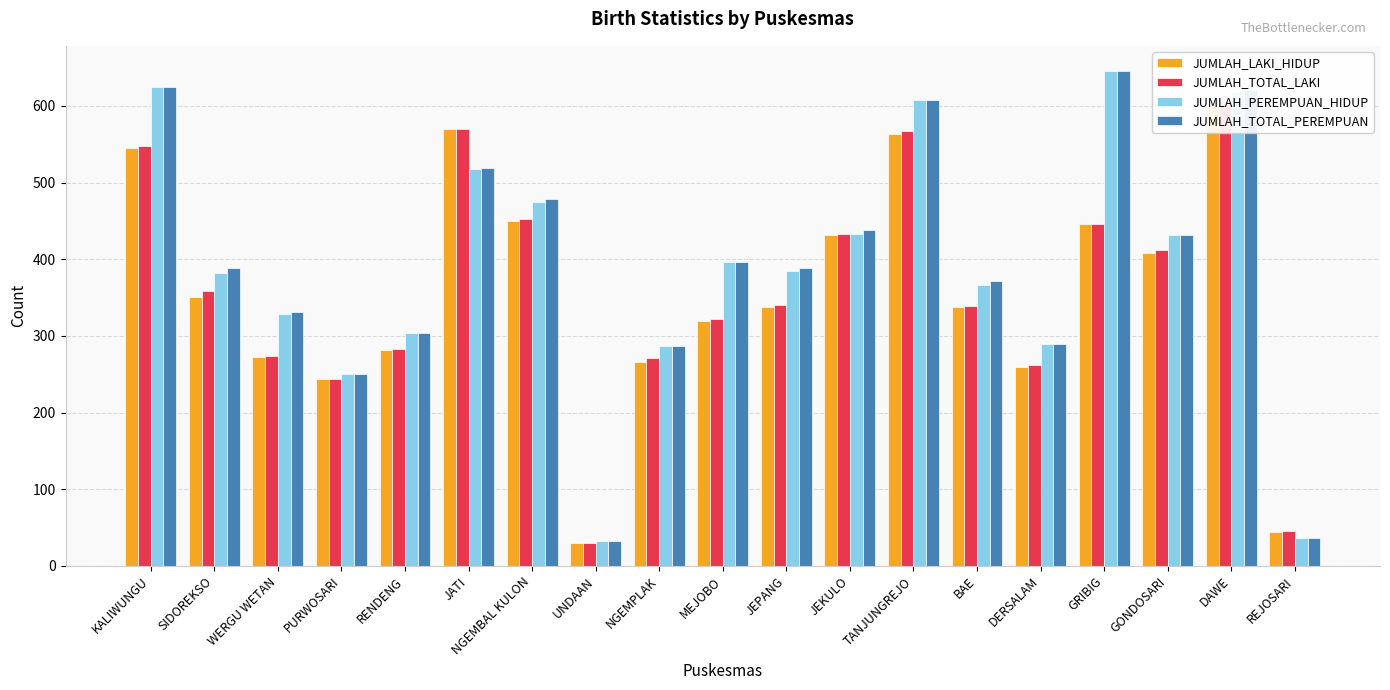

The value of JUMLAH_TOTAL_PEREMPUAN at BAE is 219. True or false?

False